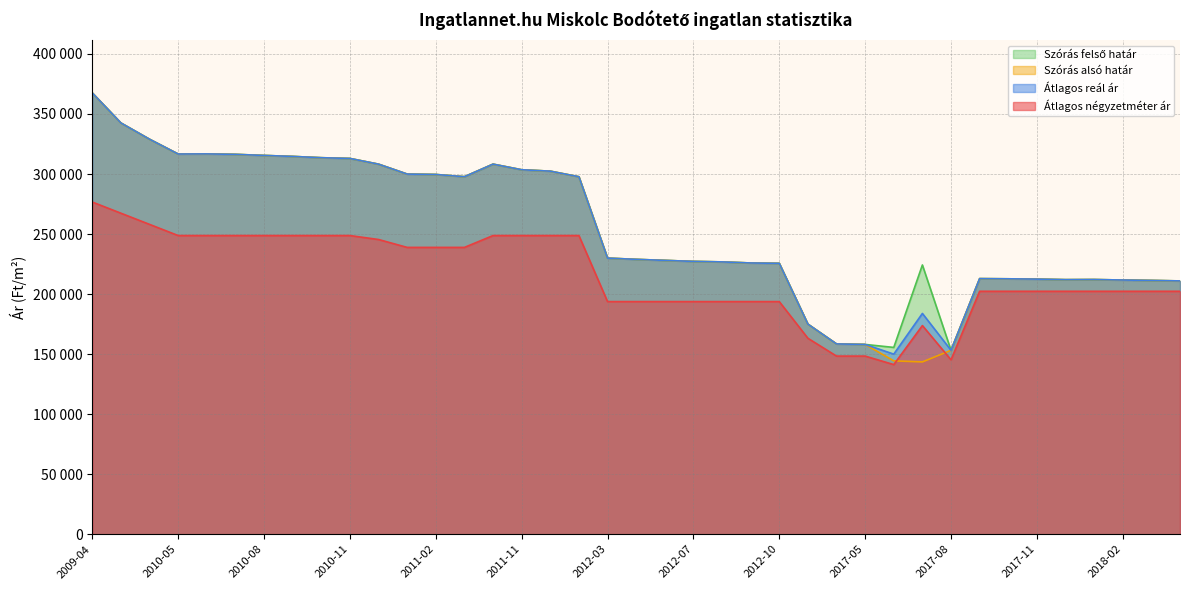

Is it true that Átlagos négyzetméter ár equals 276666 at 2009-04?

True